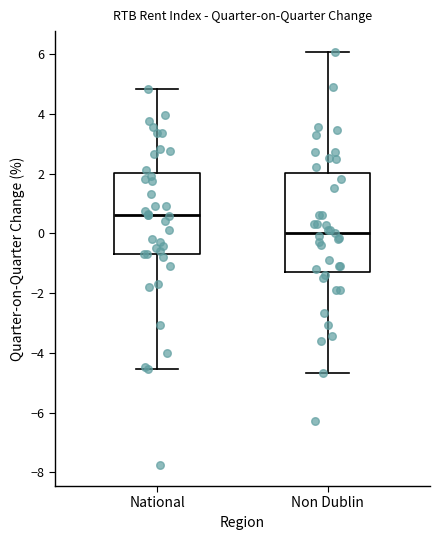

Reading left to right, transcribe this box plot: for each box, give where its median line is, the range the box spans, and where its two whiskers end, as read against the y-axis. The values are not printed on the chart, so give them approximately, as read against the axis.

National: median 0.6, box -0.6 to 2.0, whiskers -4.6 to 4.8
Non Dublin: median 0.0, box -1.2 to 2.0, whiskers -4.6 to 6.0